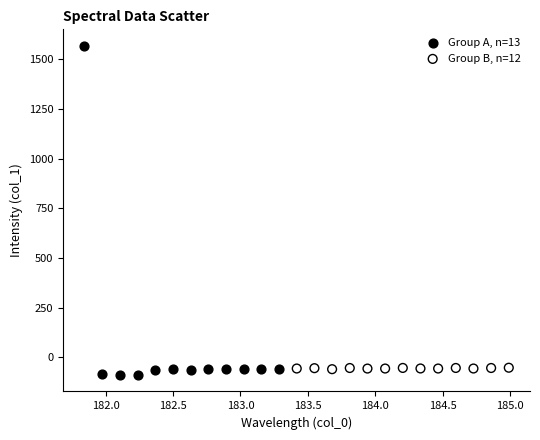

Which series has the widest spread of Y values?

Group A, n=13